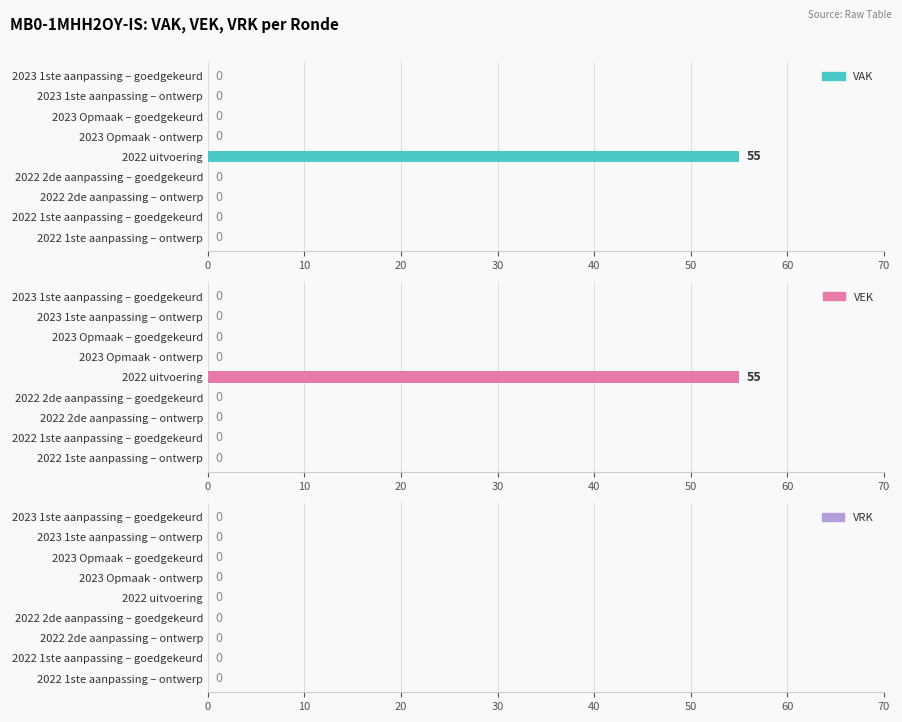

True or false: VAK has a value of -27.0 at 2022 1ste aanpassing – goedgekeurd.

False